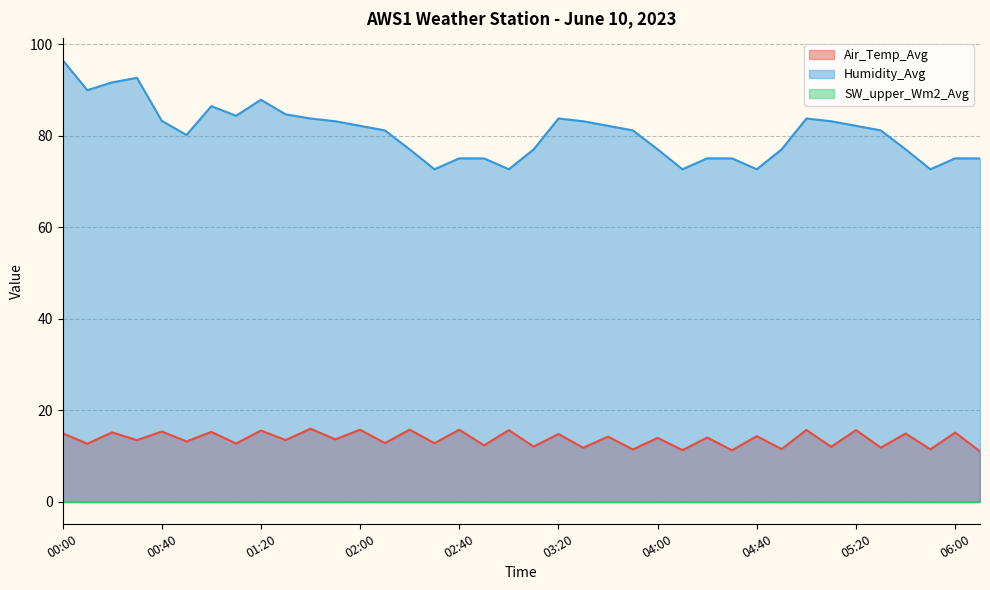

True or false: Humidity_Avg and Air_Temp_Avg cross at least once.

False